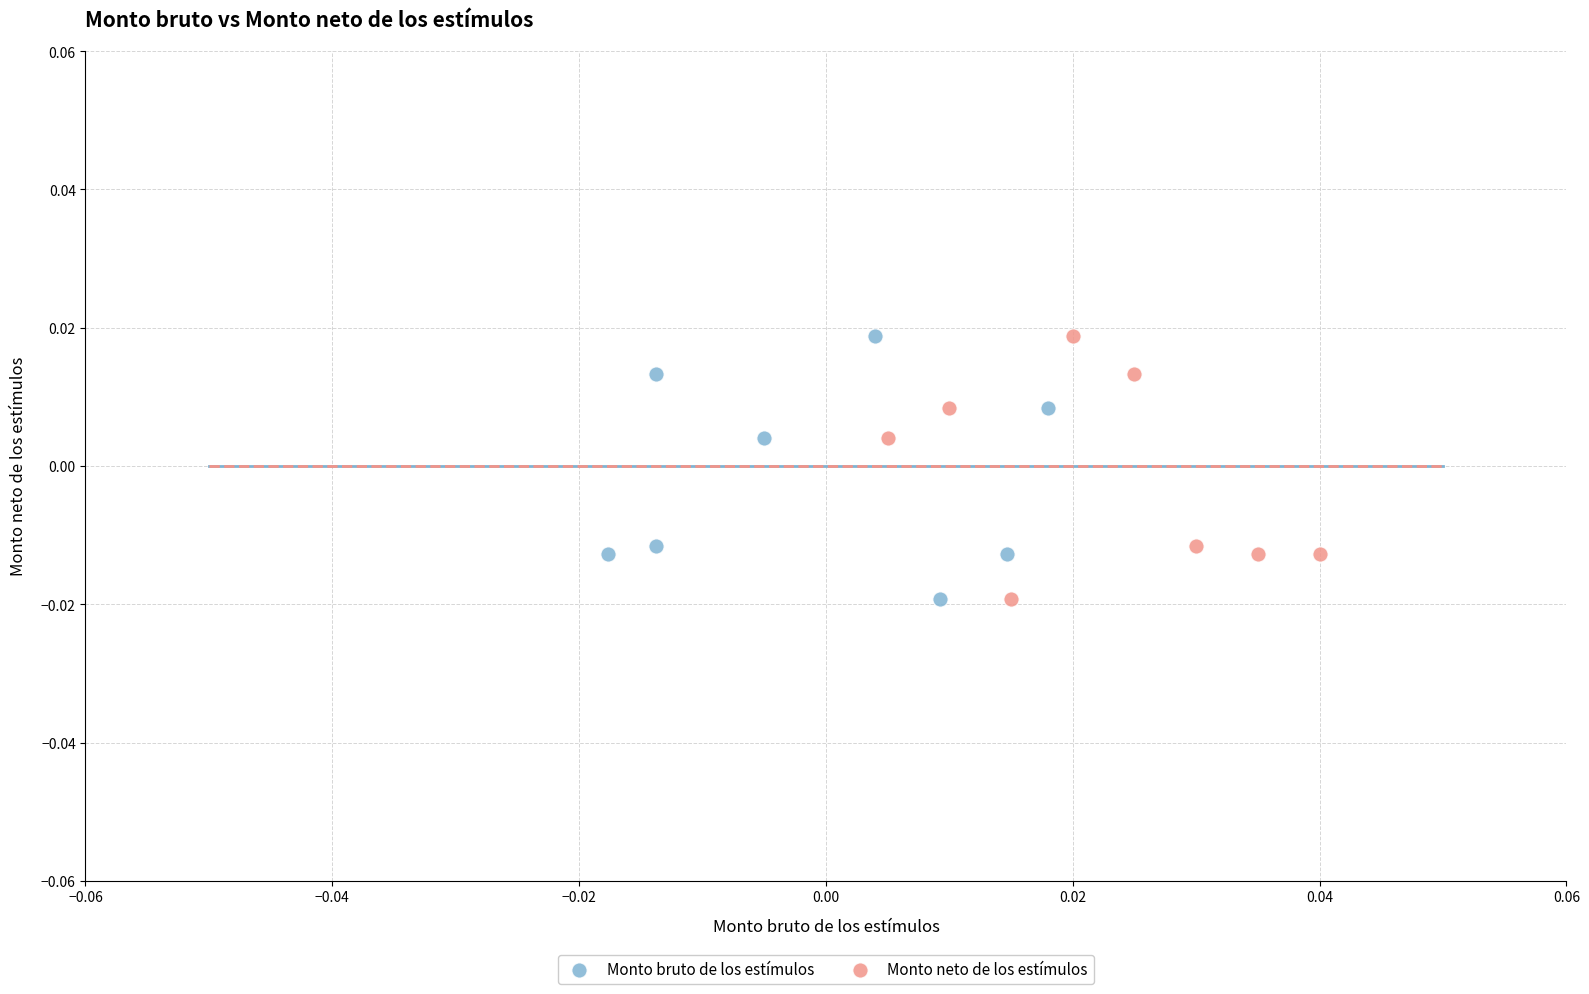

What are all the series names shown in the legend?

Monto bruto de los estímulos, Monto neto de los estímulos